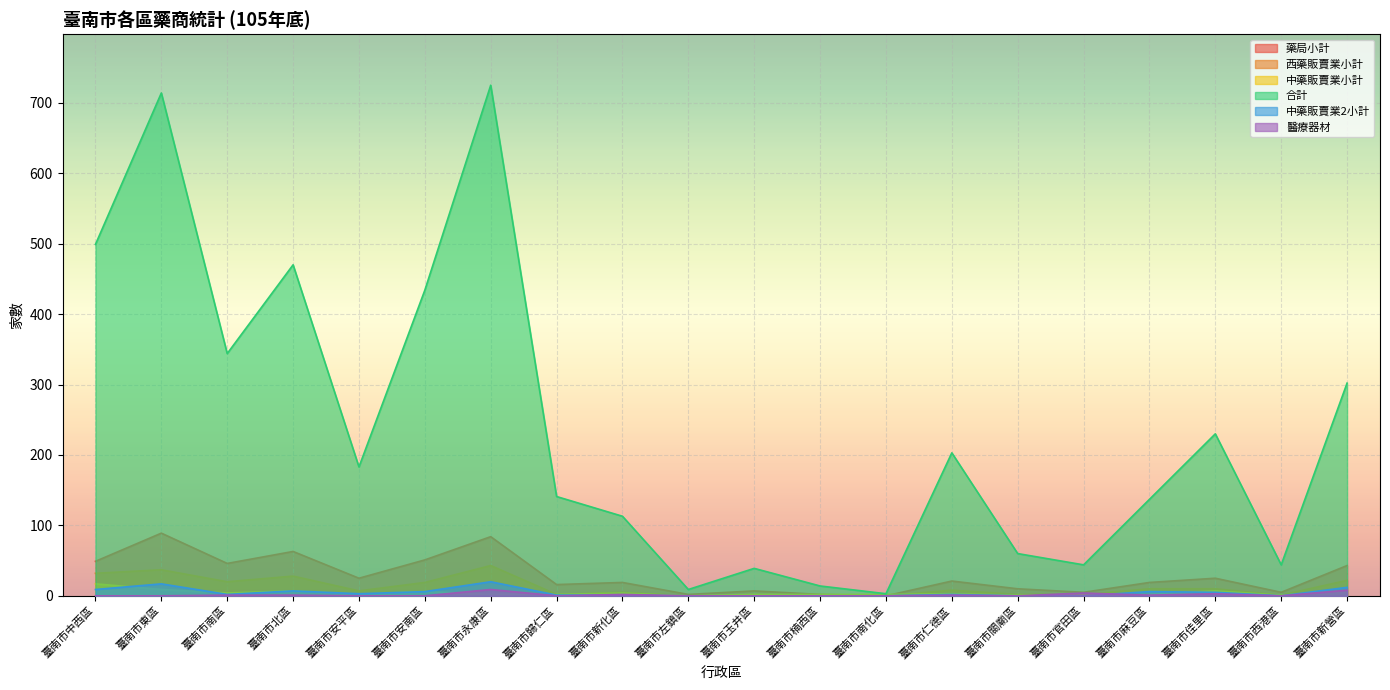

Is the value of 西藥販賣業小計 at 臺南市新化區 greater than the value of 藥局小計 at 臺南市佳里區?

No